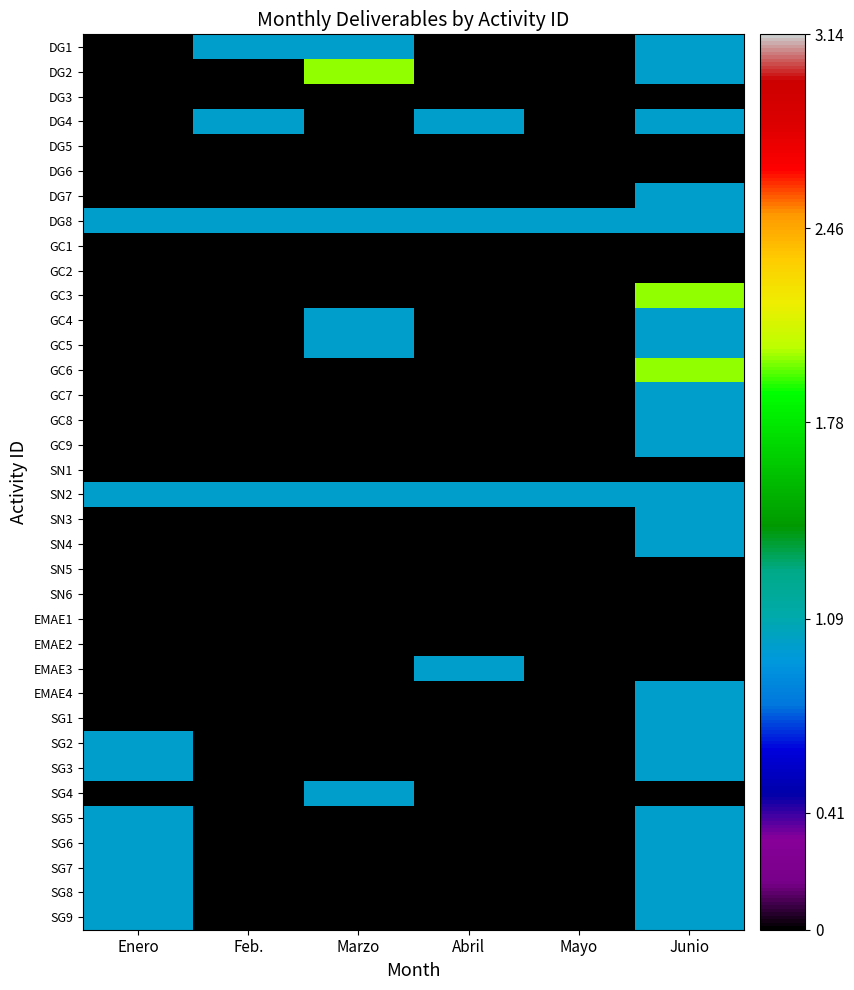

Reading right to left, list all the values displayed in this chart.

DG1: Junio=1	Mayo=0	Abril=0	Marzo=1	Feb.=1	Enero=0
DG2: Junio=1	Mayo=0	Abril=0	Marzo=2	Feb.=0	Enero=0
DG3: Junio=0	Mayo=0	Abril=0	Marzo=0	Feb.=0	Enero=0
DG4: Junio=1	Mayo=0	Abril=1	Marzo=0	Feb.=1	Enero=0
DG5: Junio=0	Mayo=0	Abril=0	Marzo=0	Feb.=0	Enero=0
DG6: Junio=0	Mayo=0	Abril=0	Marzo=0	Feb.=0	Enero=0
DG7: Junio=1	Mayo=0	Abril=0	Marzo=0	Feb.=0	Enero=0
DG8: Junio=1	Mayo=1	Abril=1	Marzo=1	Feb.=1	Enero=1
GC1: Junio=0	Mayo=0	Abril=0	Marzo=0	Feb.=0	Enero=0
GC2: Junio=0	Mayo=0	Abril=0	Marzo=0	Feb.=0	Enero=0
GC3: Junio=2	Mayo=0	Abril=0	Marzo=0	Feb.=0	Enero=0
GC4: Junio=1	Mayo=0	Abril=0	Marzo=1	Feb.=0	Enero=0
GC5: Junio=1	Mayo=0	Abril=0	Marzo=1	Feb.=0	Enero=0
GC6: Junio=2	Mayo=0	Abril=0	Marzo=0	Feb.=0	Enero=0
GC7: Junio=1	Mayo=0	Abril=0	Marzo=0	Feb.=0	Enero=0
GC8: Junio=1	Mayo=0	Abril=0	Marzo=0	Feb.=0	Enero=0
GC9: Junio=1	Mayo=0	Abril=0	Marzo=0	Feb.=0	Enero=0
SN1: Junio=0	Mayo=0	Abril=0	Marzo=0	Feb.=0	Enero=0
SN2: Junio=1	Mayo=1	Abril=1	Marzo=1	Feb.=1	Enero=1
SN3: Junio=1	Mayo=0	Abril=0	Marzo=0	Feb.=0	Enero=0
SN4: Junio=1	Mayo=0	Abril=0	Marzo=0	Feb.=0	Enero=0
SN5: Junio=0	Mayo=0	Abril=0	Marzo=0	Feb.=0	Enero=0
SN6: Junio=0	Mayo=0	Abril=0	Marzo=0	Feb.=0	Enero=0
EMAE1: Junio=0	Mayo=0	Abril=0	Marzo=0	Feb.=0	Enero=0
EMAE2: Junio=0	Mayo=0	Abril=0	Marzo=0	Feb.=0	Enero=0
EMAE3: Junio=0	Mayo=0	Abril=1	Marzo=0	Feb.=0	Enero=0
EMAE4: Junio=1	Mayo=0	Abril=0	Marzo=0	Feb.=0	Enero=0
SG1: Junio=1	Mayo=0	Abril=0	Marzo=0	Feb.=0	Enero=0
SG2: Junio=1	Mayo=0	Abril=0	Marzo=0	Feb.=0	Enero=1
SG3: Junio=1	Mayo=0	Abril=0	Marzo=0	Feb.=0	Enero=1
SG4: Junio=0	Mayo=0	Abril=0	Marzo=1	Feb.=0	Enero=0
SG5: Junio=1	Mayo=0	Abril=0	Marzo=0	Feb.=0	Enero=1
SG6: Junio=1	Mayo=0	Abril=0	Marzo=0	Feb.=0	Enero=1
SG7: Junio=1	Mayo=0	Abril=0	Marzo=0	Feb.=0	Enero=1
SG8: Junio=1	Mayo=0	Abril=0	Marzo=0	Feb.=0	Enero=1
SG9: Junio=1	Mayo=0	Abril=0	Marzo=0	Feb.=0	Enero=1